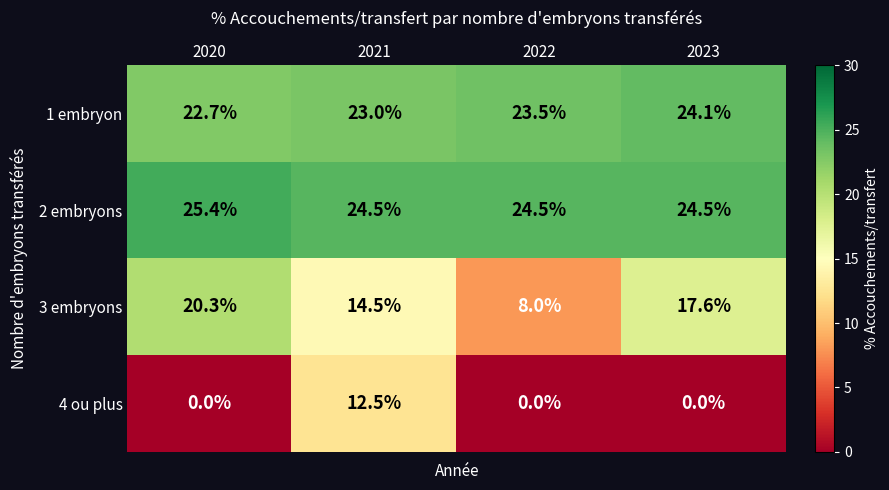

Is it true that 3 embryons equals 8.0 at 2022?

True